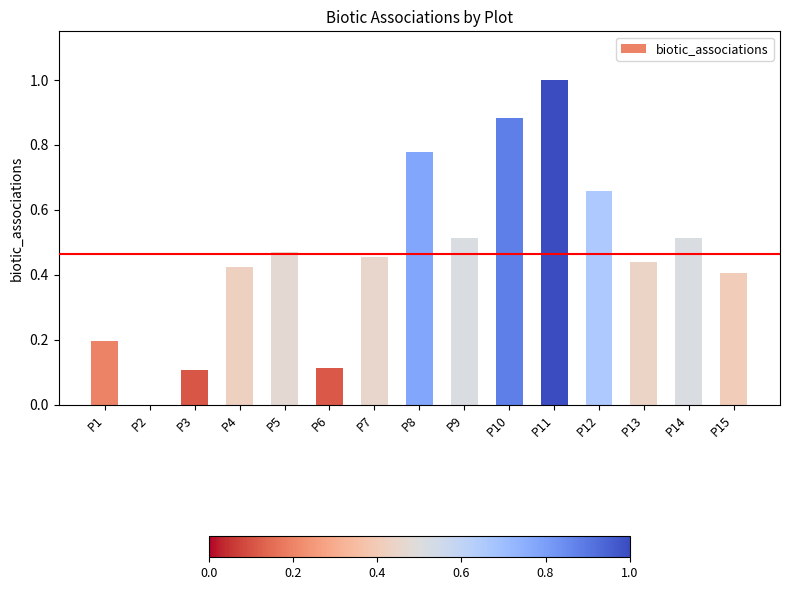

Is it true that the value at P8 is 0.2?

False